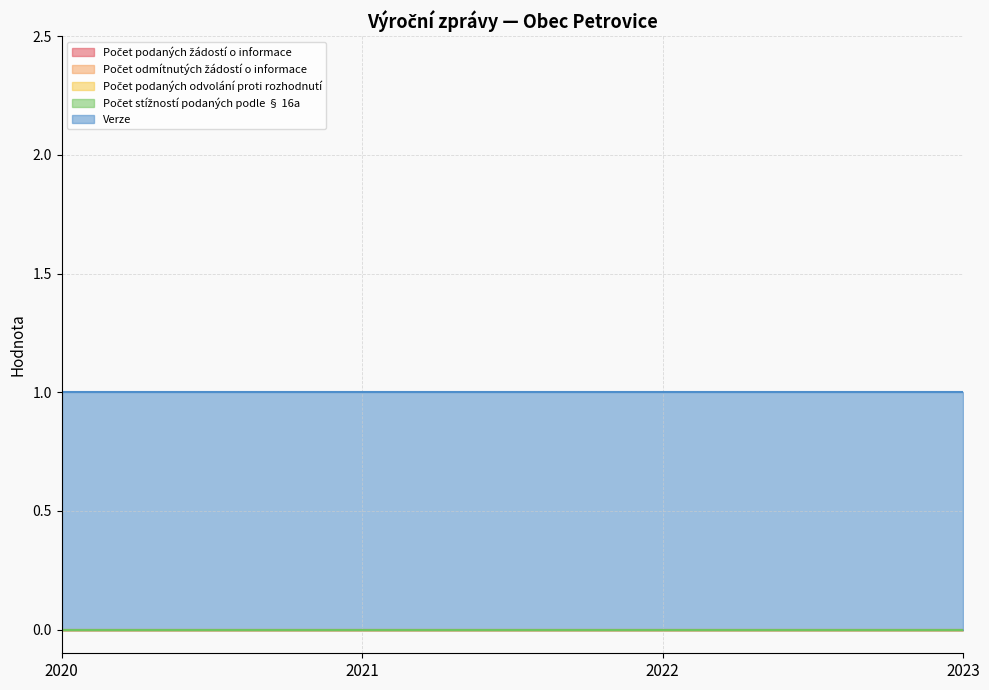

True or false: Počet odmítnutých žádostí o informace and Verze cross at least once.

False